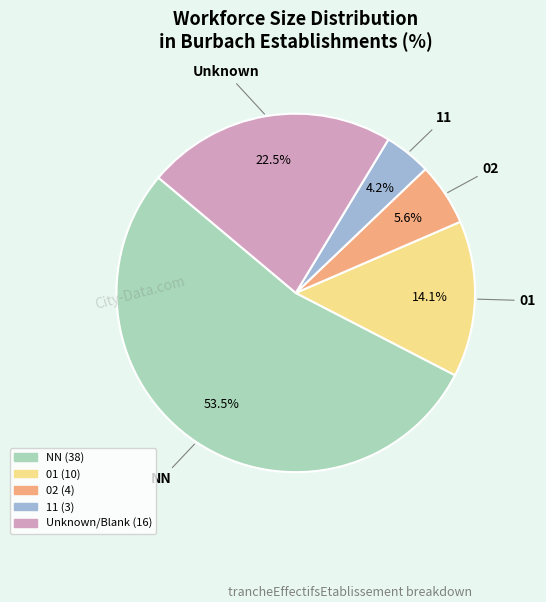

Is there a majority slice in this chart?

Yes